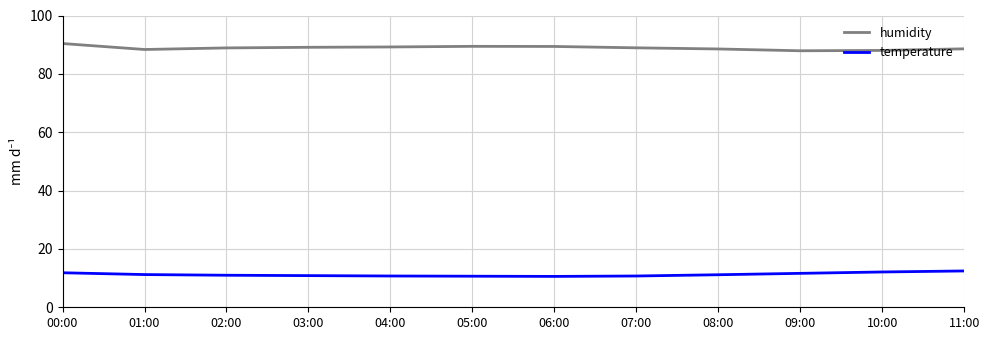

What is the difference between the highest and lowest values at 06:00?

78.8